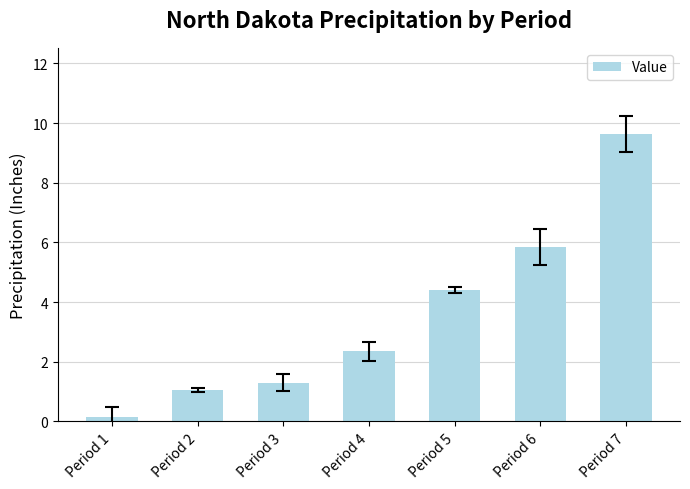

What is the difference between the values at Period 6 and Period 2?

4.8